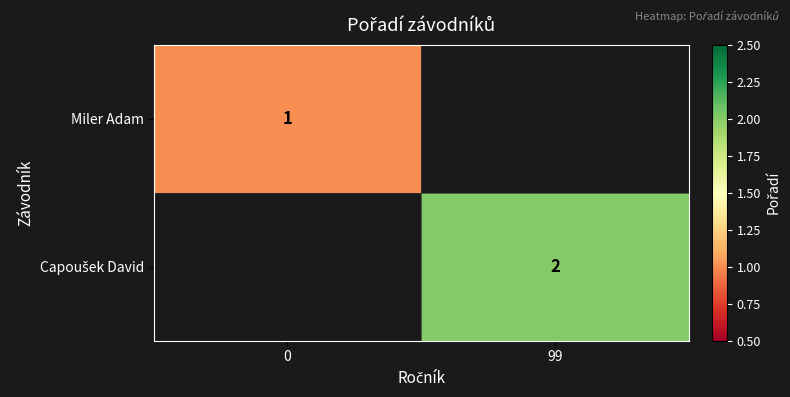

Is the value of Capoušek David at 0 greater than the value of Miler Adam at 99?

No